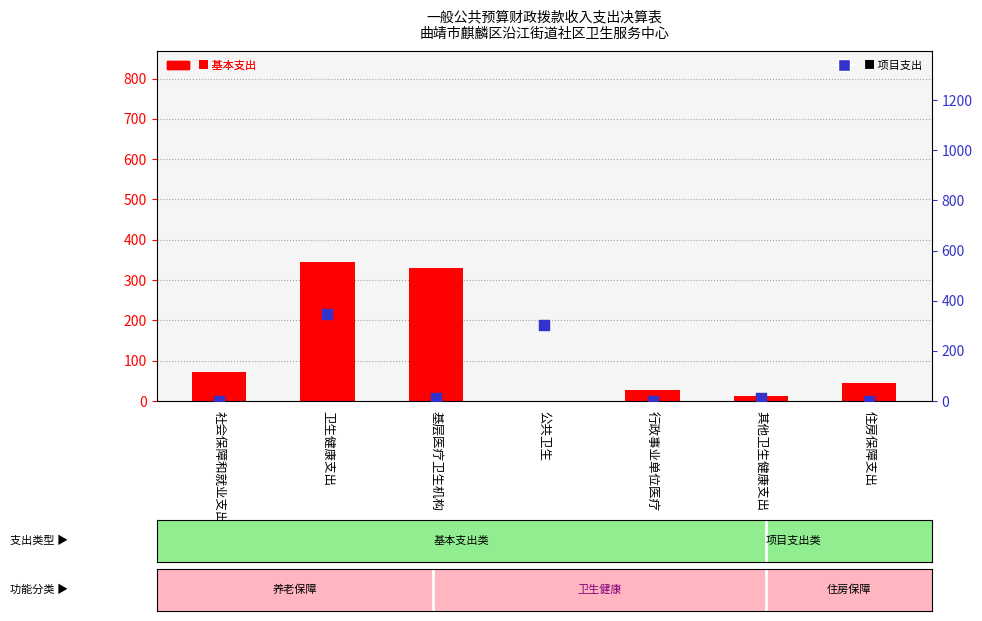

Which series has the largest total across all categories?

基本支出